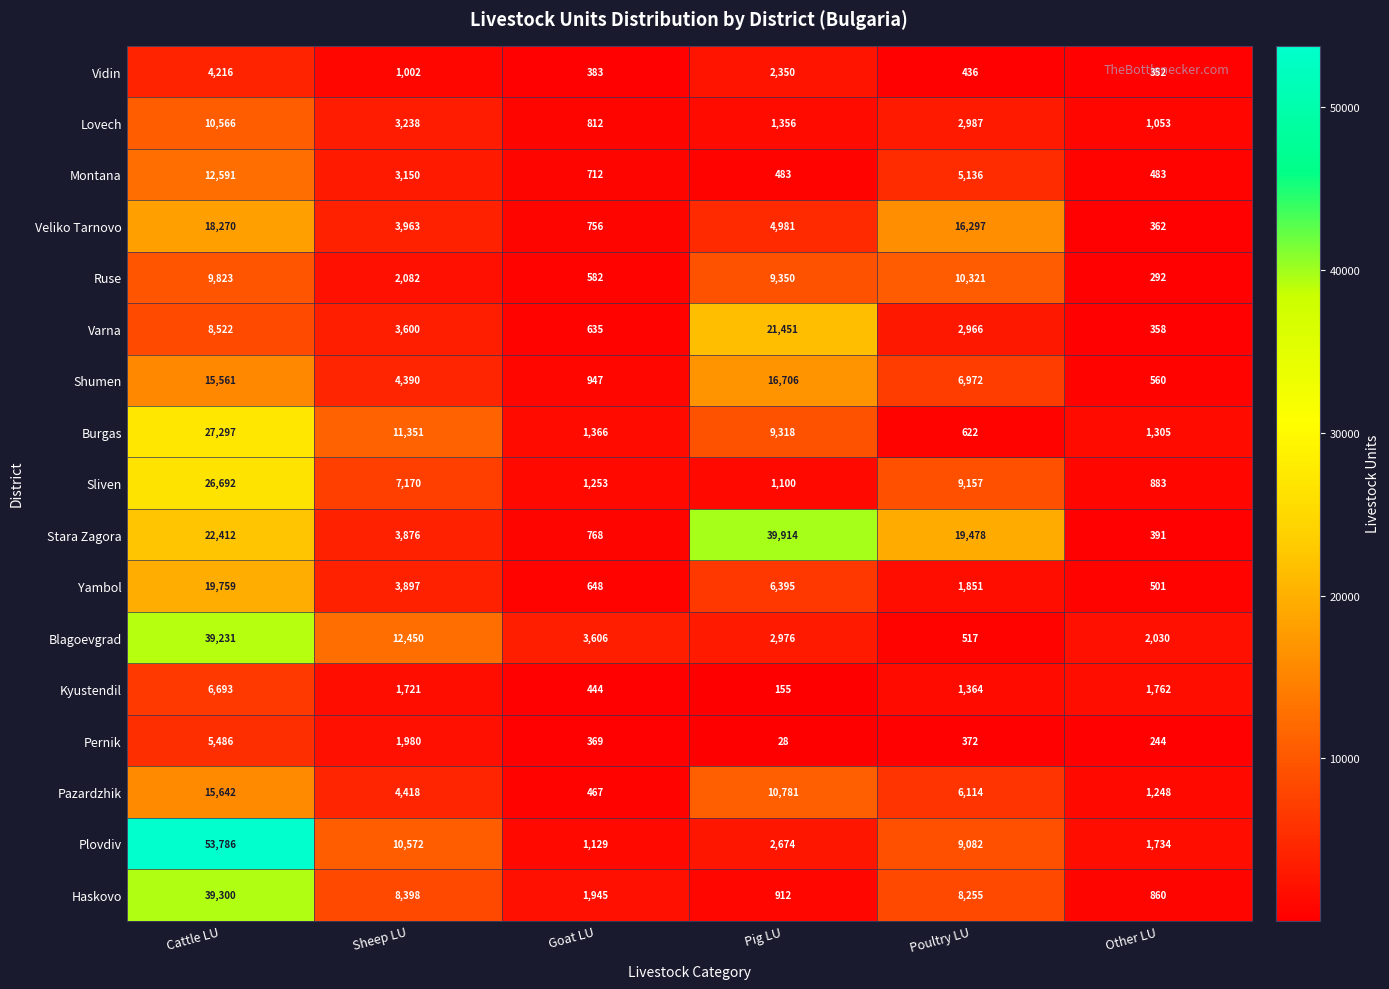

Which category has the lowest value across all series?

Pig LU